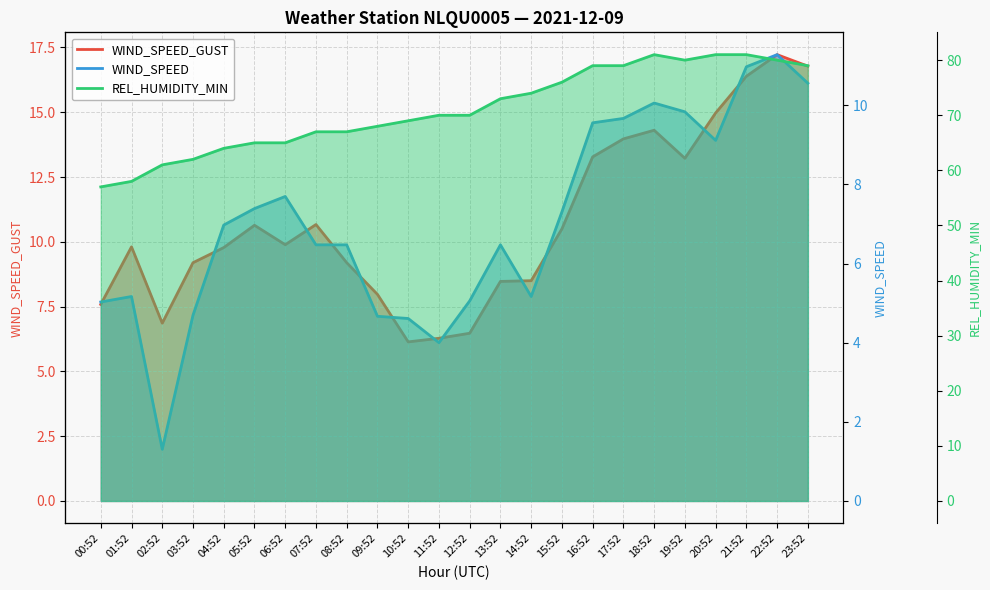

What position from the right is 10:52?

14